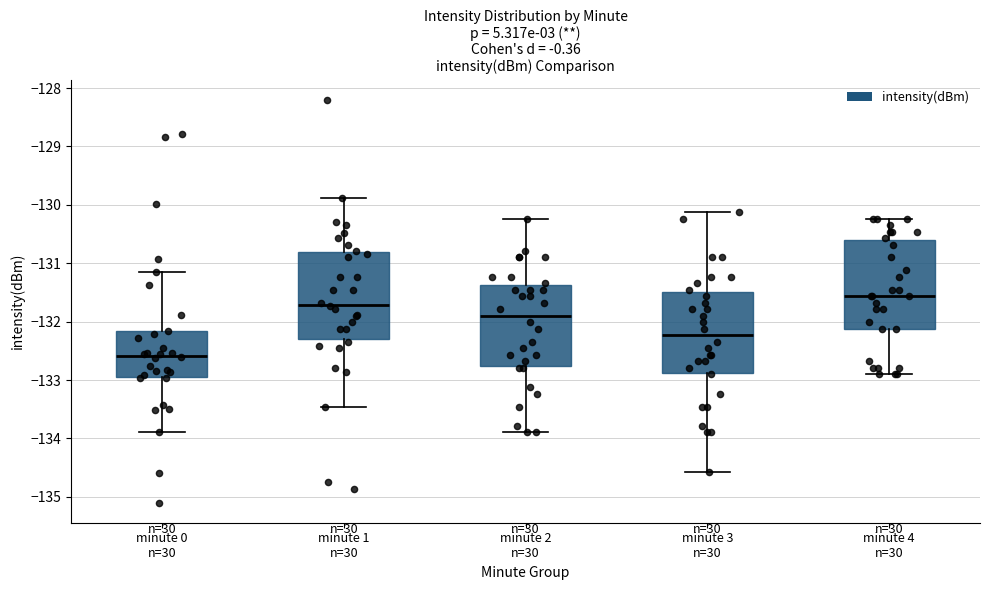

Reading left to right, transcribe this box plot: for each box, give where its median line is, the range the box spans, and where its two whiskers end, as read against the y-axis. The values are not printed on the chart, so give them approximately, as read against the axis.

minute 0 n=30: median -132.6, box -132.9 to -132.2, whiskers -133.9 to -131.2
minute 1 n=30: median -131.7, box -132.3 to -130.8, whiskers -133.5 to -129.9
minute 2 n=30: median -131.9, box -132.8 to -131.4, whiskers -133.9 to -130.2
minute 3 n=30: median -132.2, box -132.9 to -131.5, whiskers -134.6 to -130.1
minute 4 n=30: median -131.6, box -132.1 to -130.6, whiskers -132.9 to -130.2